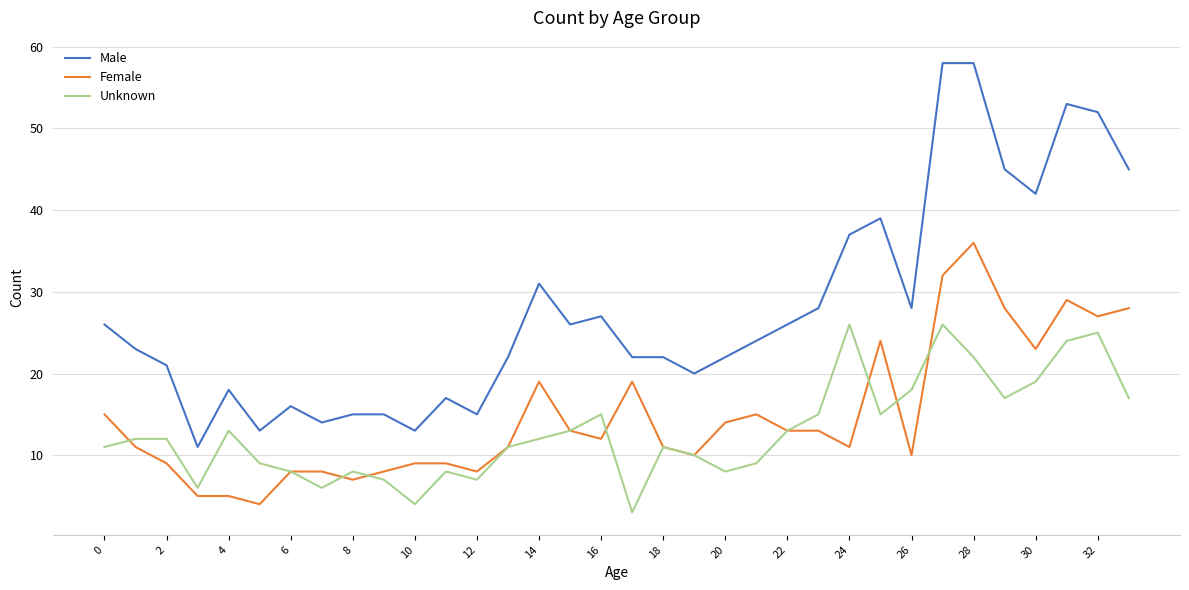

True or false: Male and Unknown intersect in this chart.

False